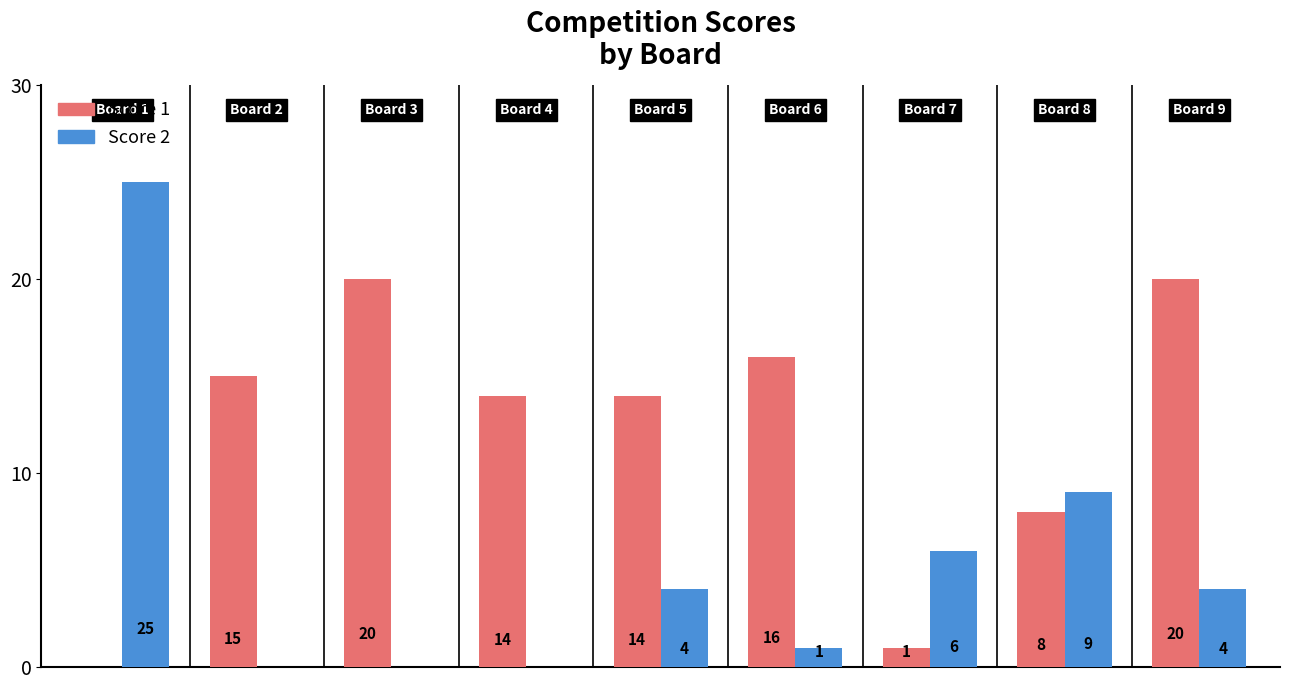

Which series has the largest total across all categories?

Score 1